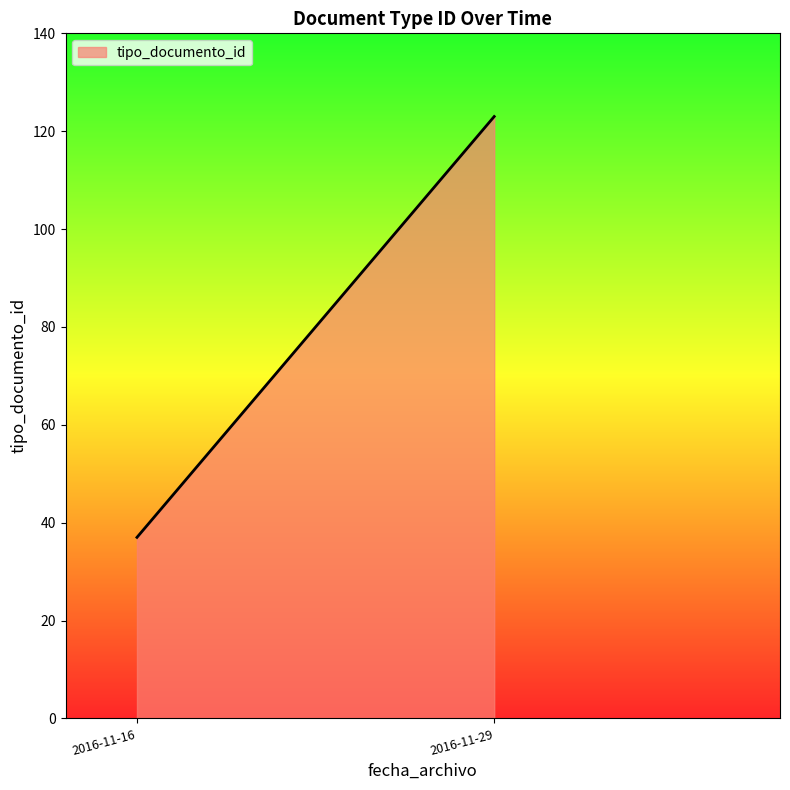

What is the sum of all values?

160